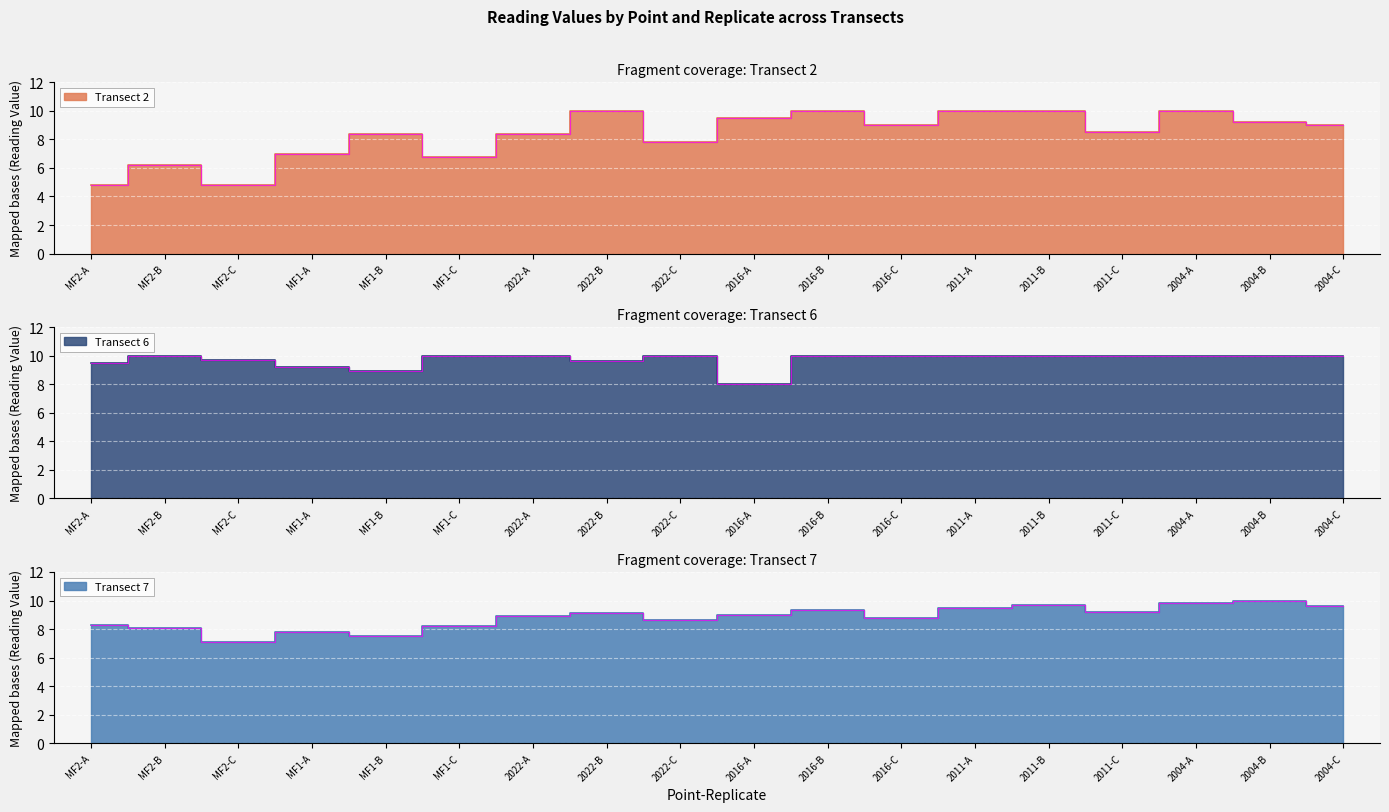

What is the minimum value shown in the chart?

4.8